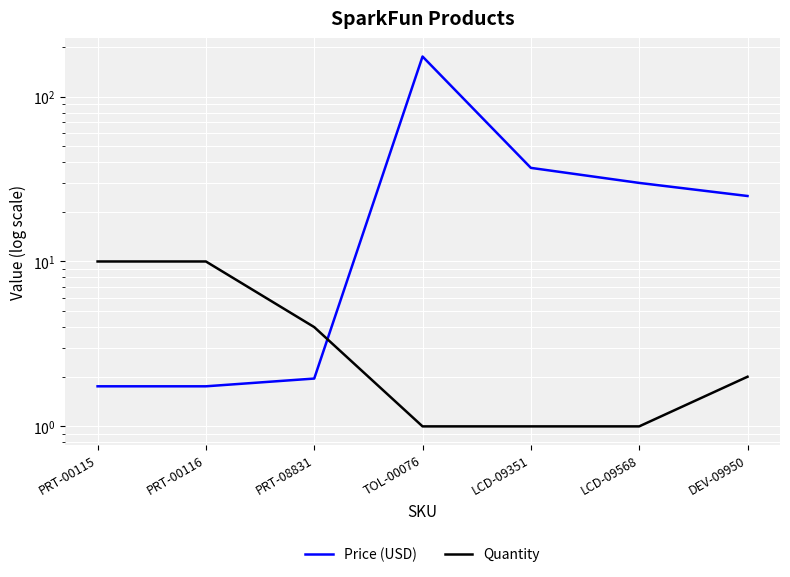

At which category does the chart reach its peak across all series?

TOL-00076